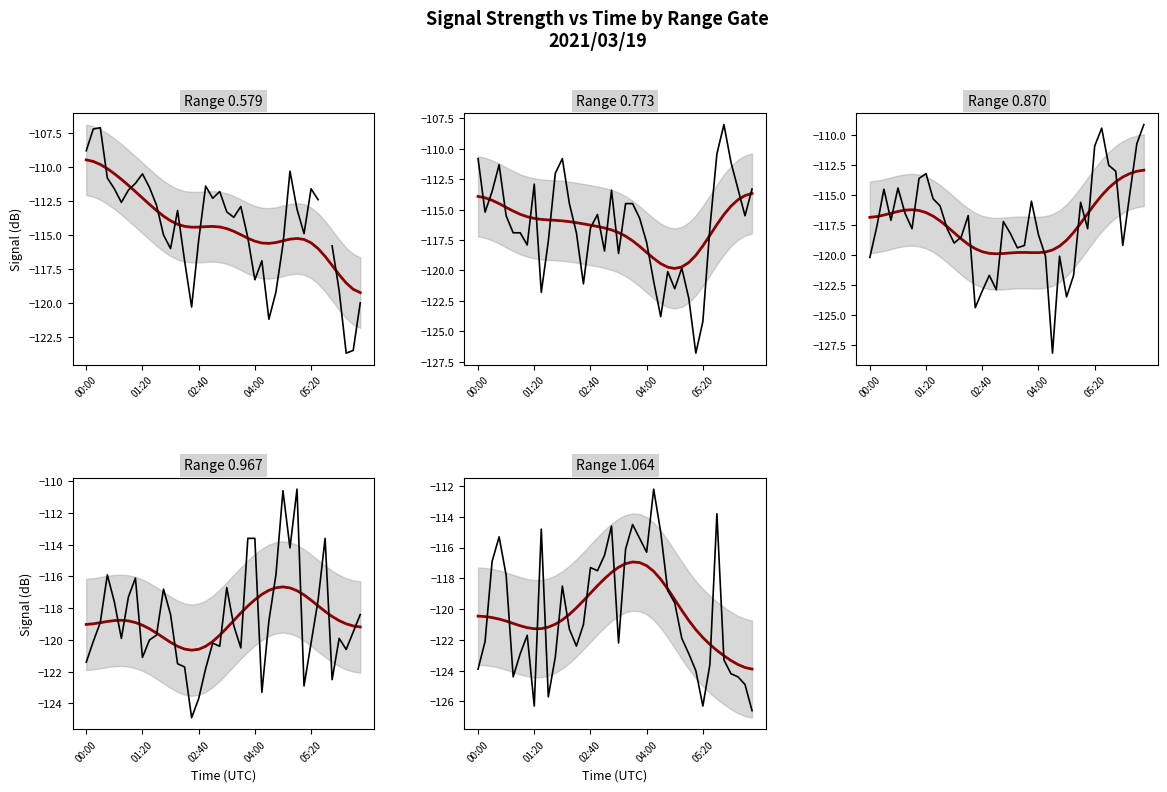

What is the value of the Range 1.064 point at the 39th from the left?

-124.9